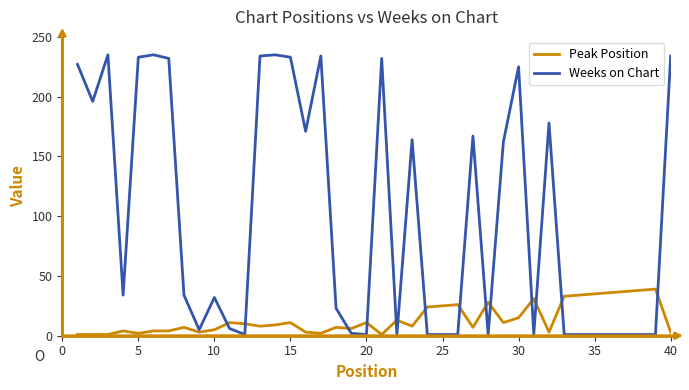

List the series in order of their peak value, lowest first.

Peak Position, Weeks on Chart